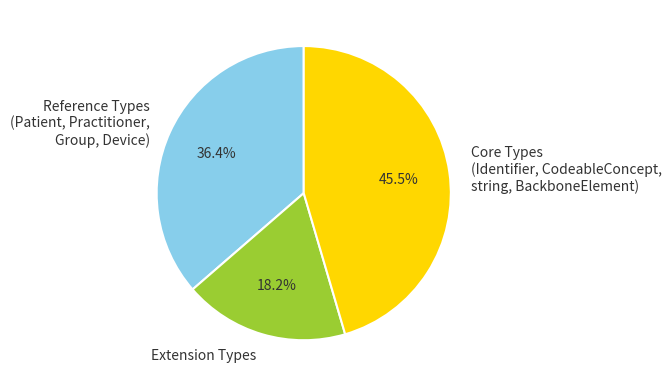

Which category has the biggest portion of the pie?

Core Types (Identifier, CodeableConcept, string, BackboneElement)